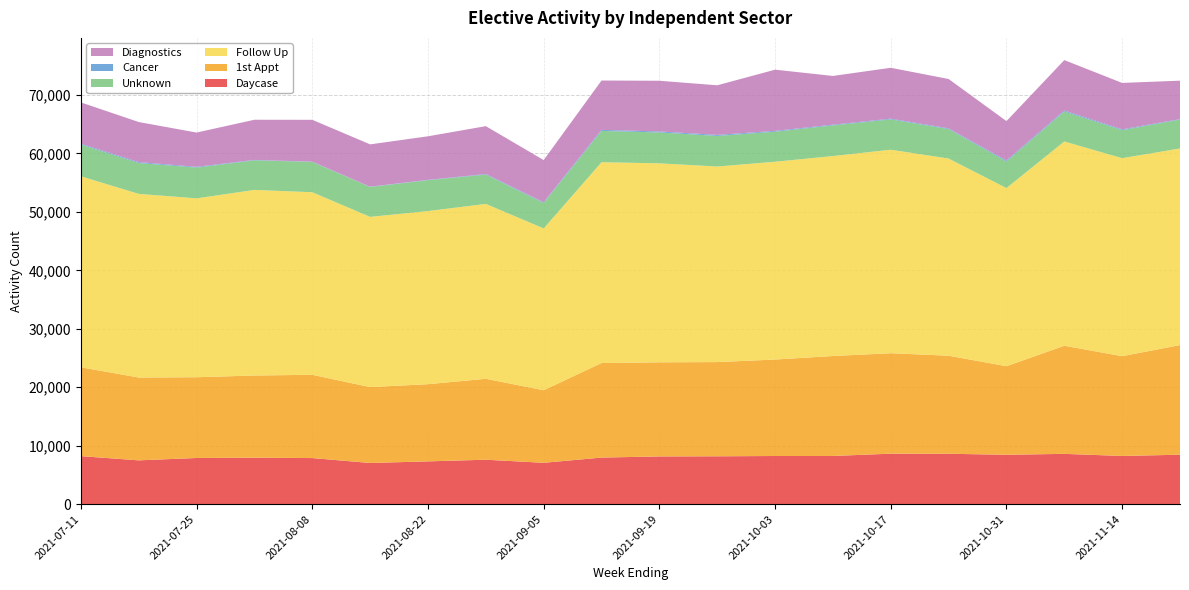

Reading left to right, what are all the values shown in this chart?

Daycase: 8215	7495	7900	7945	7885	7045	7320	7605	7075	7970	8165	8190	8240	8245	8635	8620	8450	8605	8245	8460
1st Appt: 15200	14170	13815	14065	14245	12980	13205	13845	12415	16175	16100	16115	16500	17100	17185	16775	15150	18495	17070	18755
Follow Up: 32665	31410	30595	31745	31225	29115	29610	29910	27675	34345	34035	33450	33835	34200	34810	33725	30470	34940	33865	33630
Unknown: 5430	5275	5265	5060	5190	5120	5285	5010	4360	5355	5285	5235	5135	5245	5185	5040	4550	5120	4795	4935
Cancer: 150	160	125	70	45	50	55	100	115	180	170	175	145	120	125	125	170	175	140	85
Diagnostics: 7060	6855	5865	6870	7155	7235	7450	8190	7215	8440	8670	8485	10465	8340	8705	8440	6735	8625	7940	6575